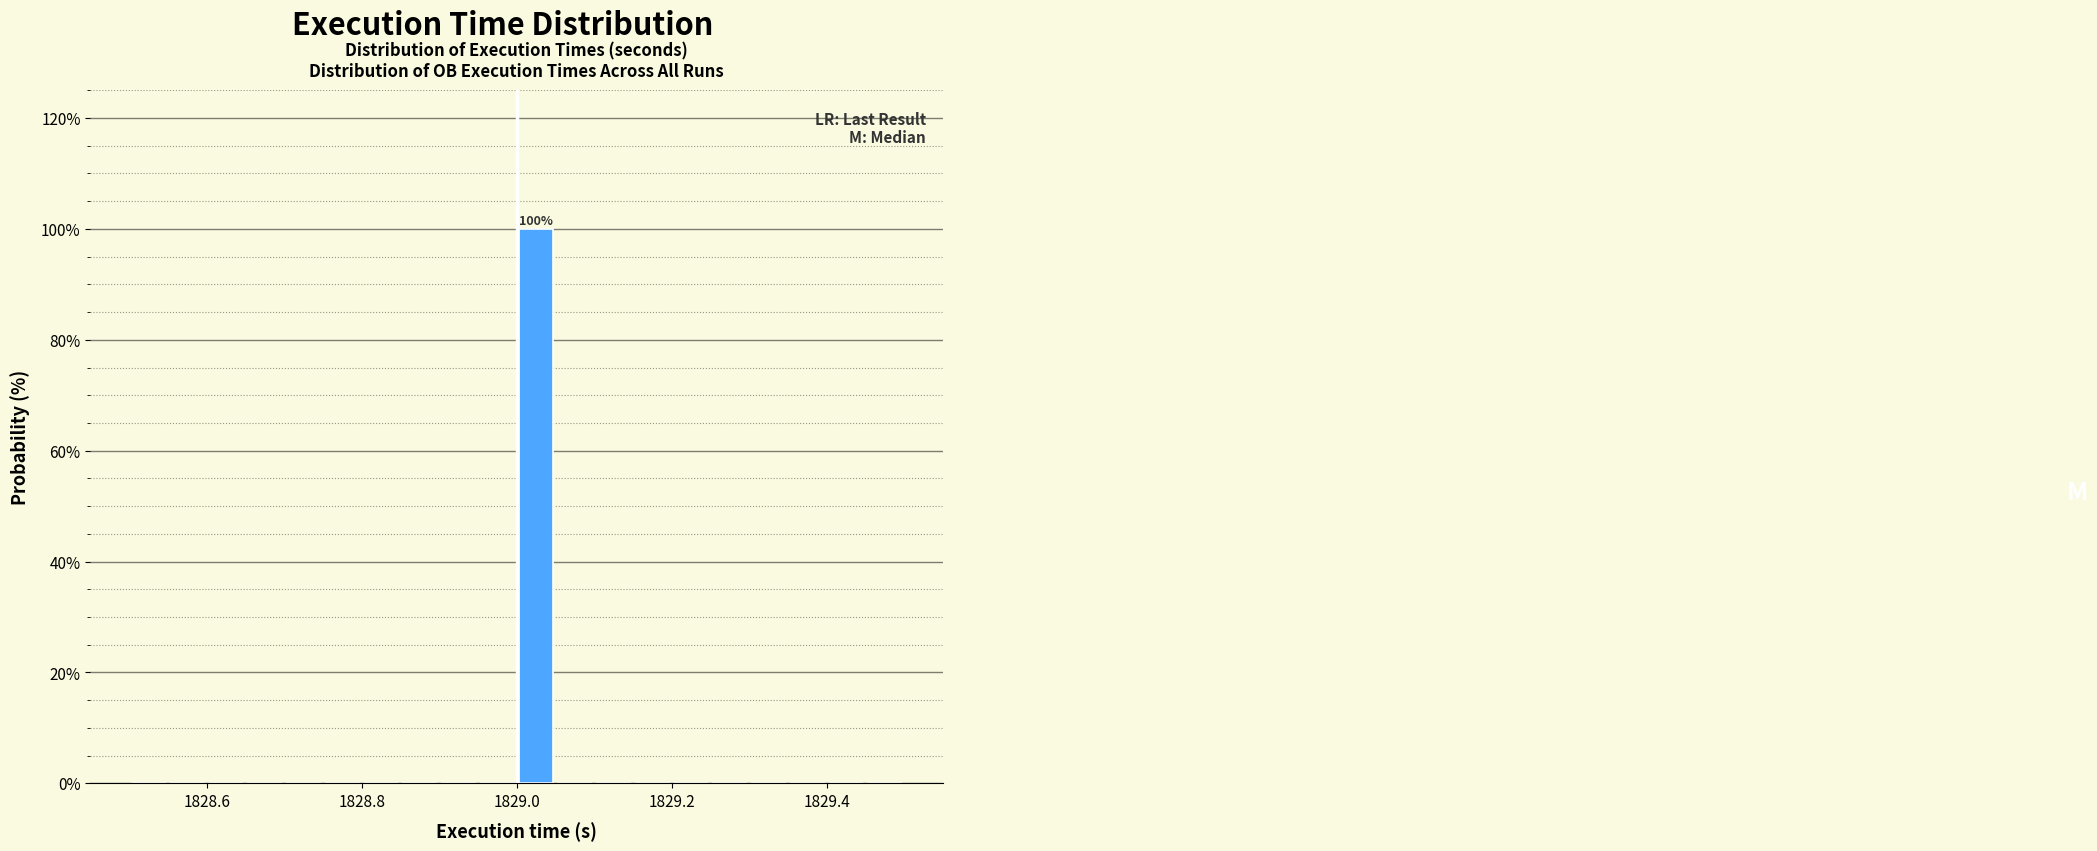

Around what value on the x-axis is the tallest bar? Give the approximate position of its centre, as read against the axis.

1829.02